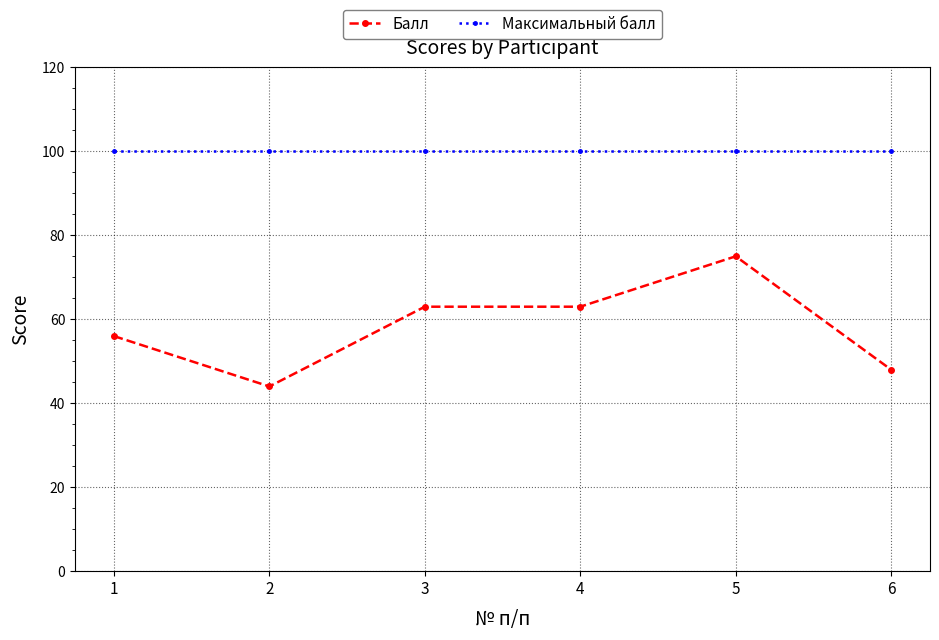

Which series has the largest range (max minus min)?

Балл